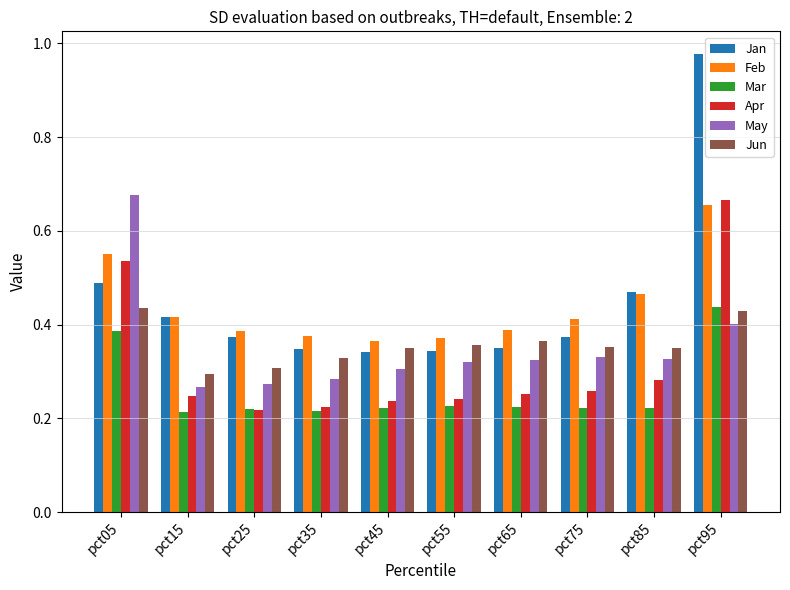

How many bars are there in each group?

6